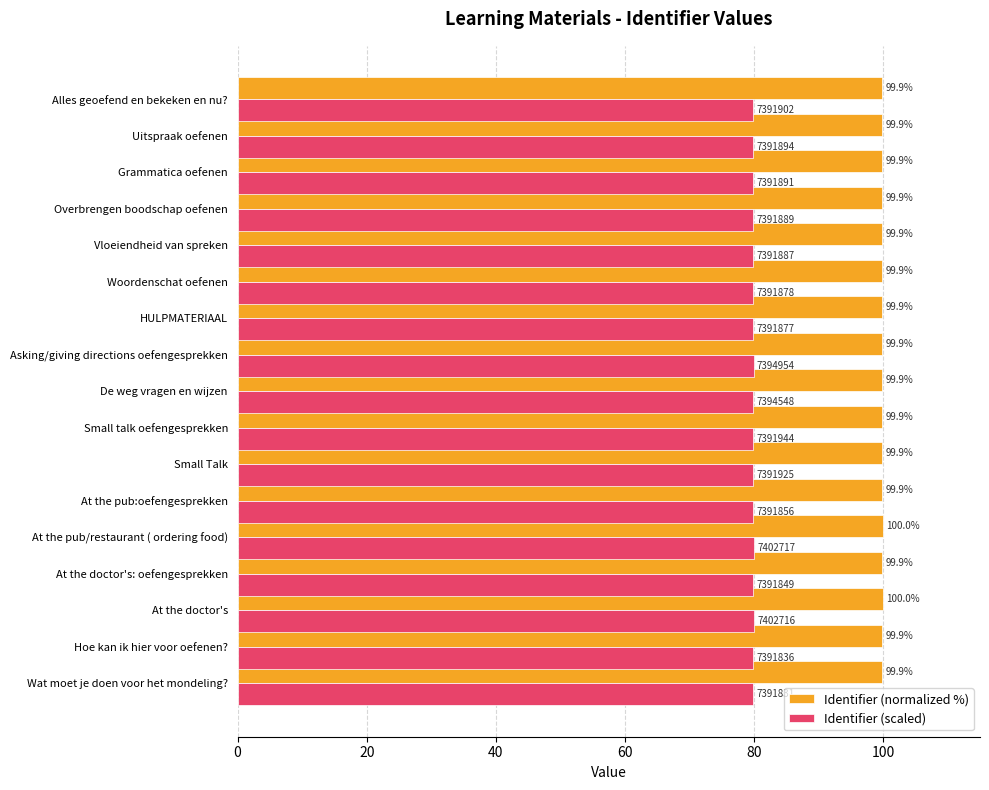

Is it true that Identifier (normalized %) equals 43.4 at HULPMATERIAAL?

False